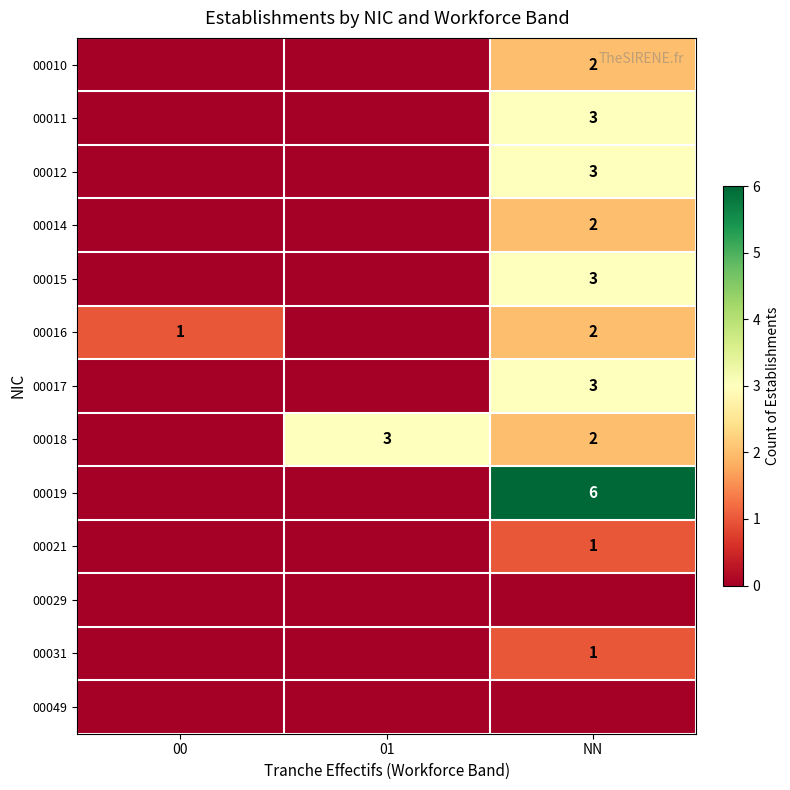

Which series changed the most between 00 and 01?

00018